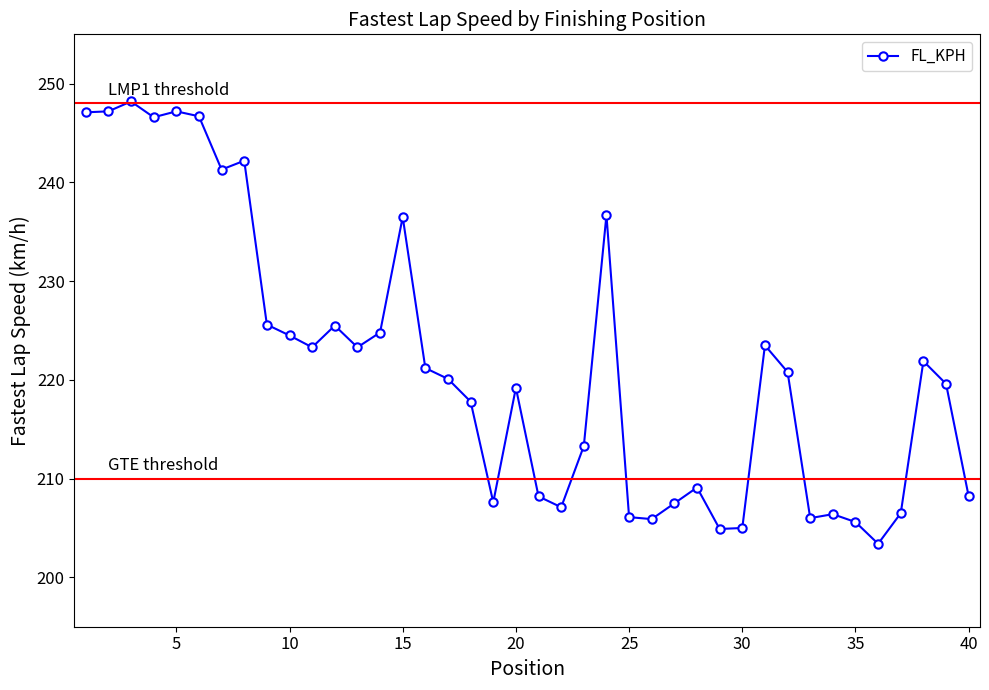

What is the average value?

221.5